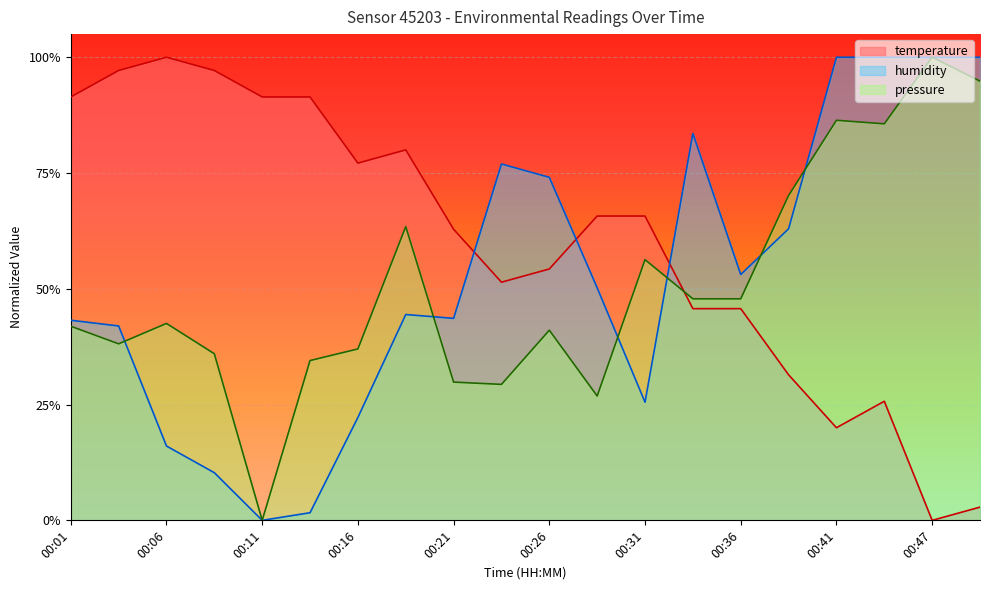

At which label does pressure reach its peak?

00:47